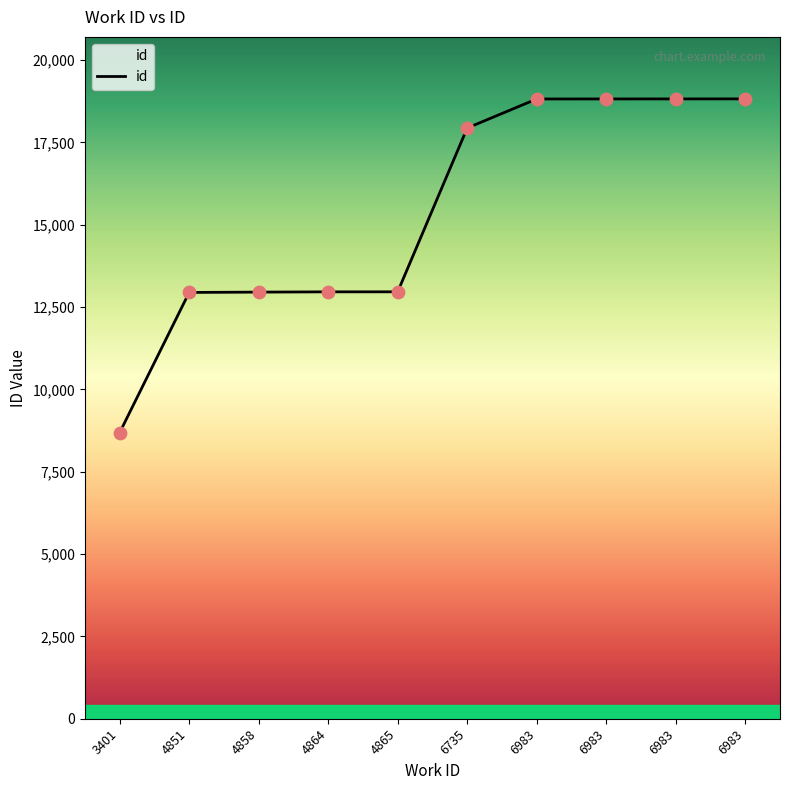

Is this an area chart (filled region under the line)?

Yes